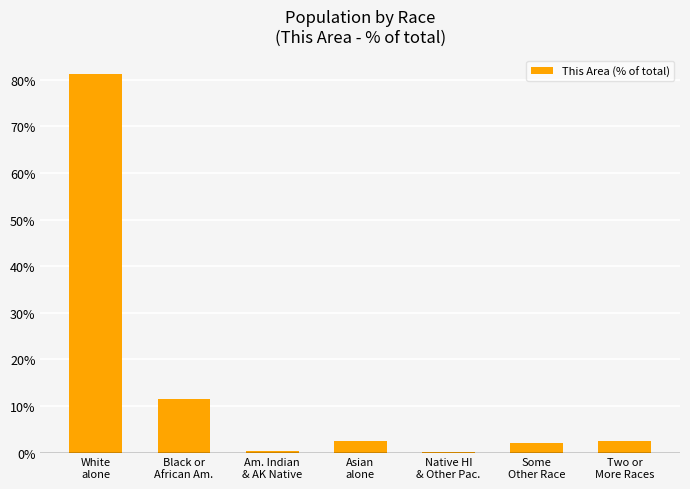

What is the maximum value shown in the chart?

81.1